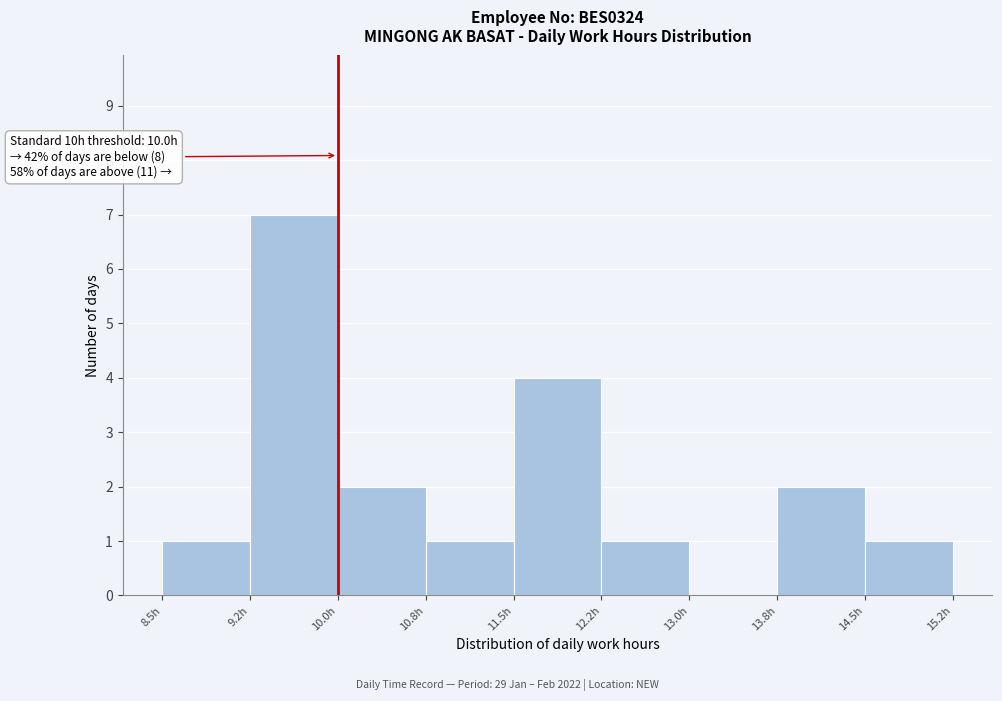

Which range on the x-axis has the tallest bar?

9.25 to 10.00